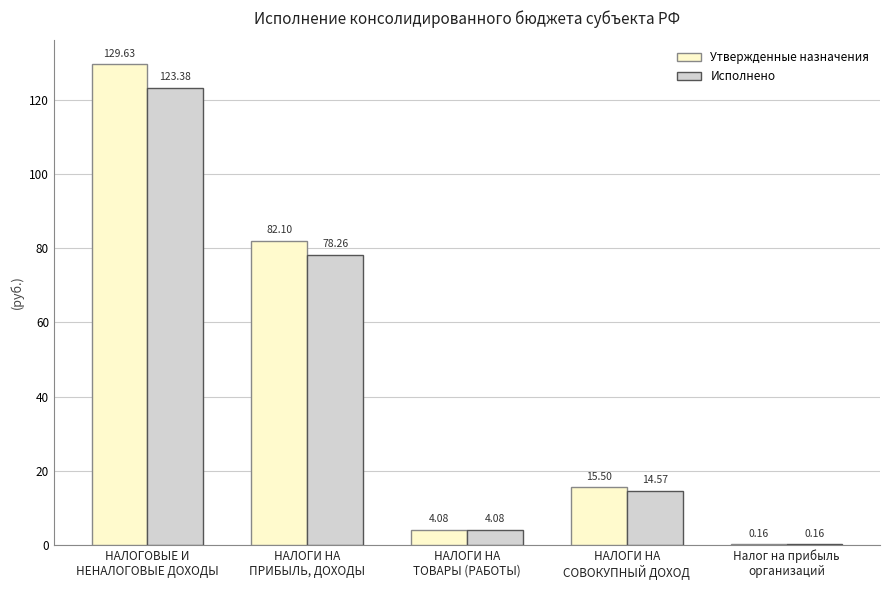

What is the total value across all series at НАЛОГИ НА
ТОВАРЫ (РАБОТЫ)?

8.2